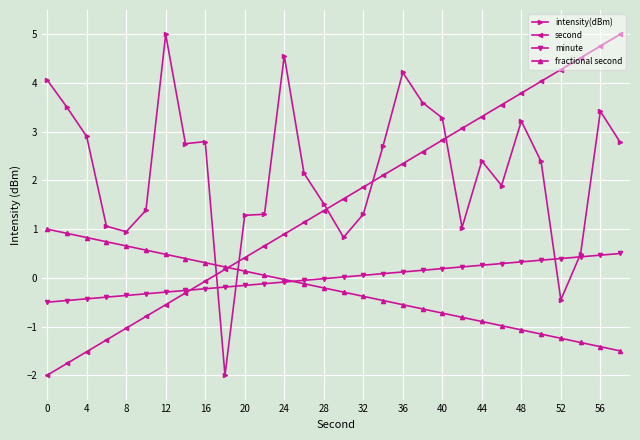

How many times do fractional second and intensity(dBm) cross each other?

2